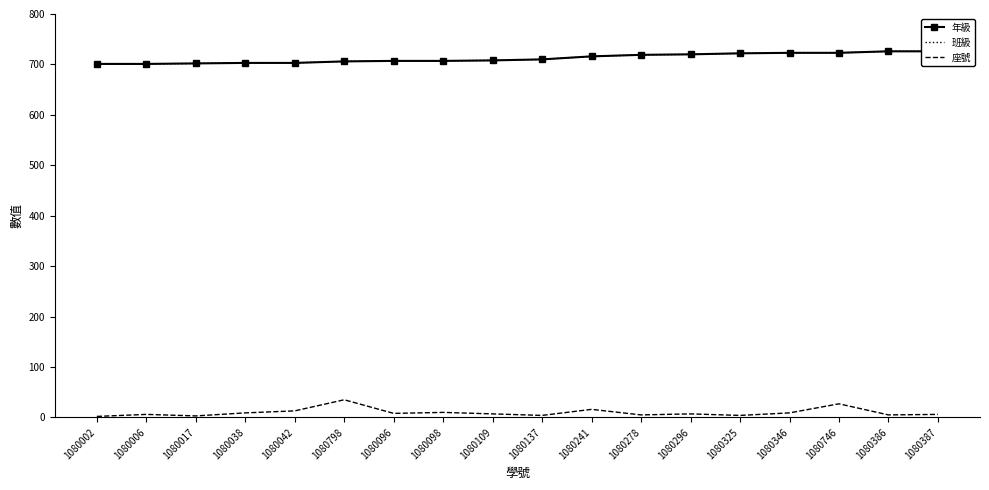

Rank the categories by 班級 value from highest to lowest.

1080386, 1080387, 1080346, 1080746, 1080325, 1080296, 1080278, 1080241, 1080137, 1080109, 1080096, 1080098, 1080798, 1080038, 1080042, 1080017, 1080002, 1080006